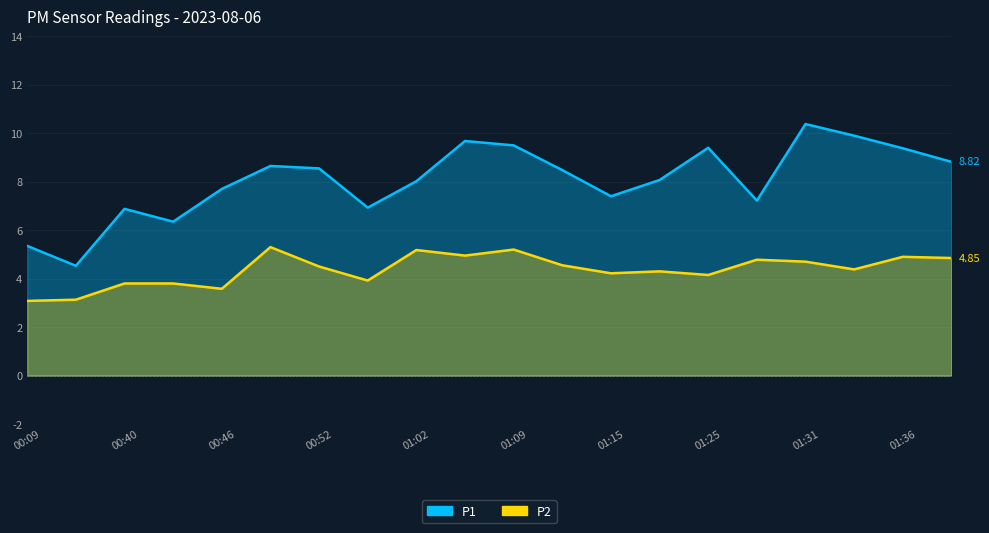

Between 00:09 and 01:12, which is larger?

01:12